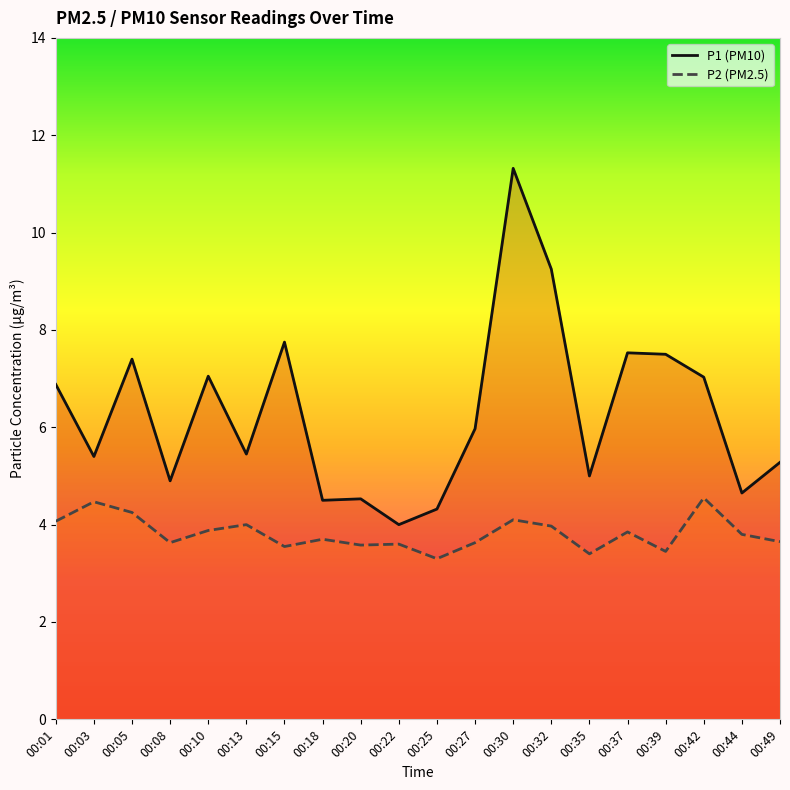

True or false: P2 has more than 2 points higher than both neighbors.

True